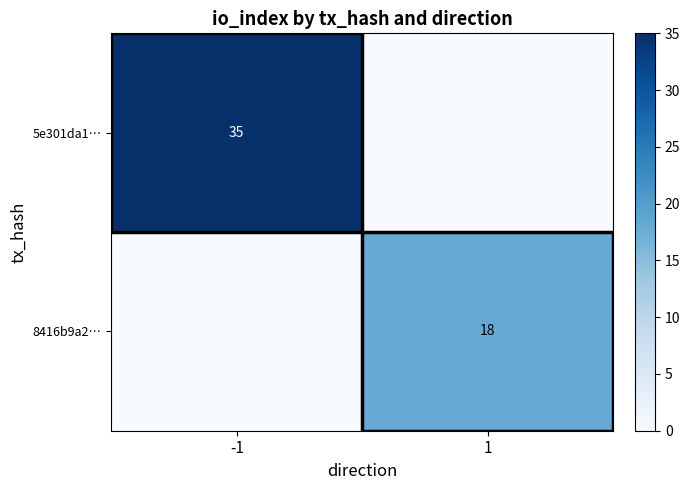

How many data points does each series have?

2